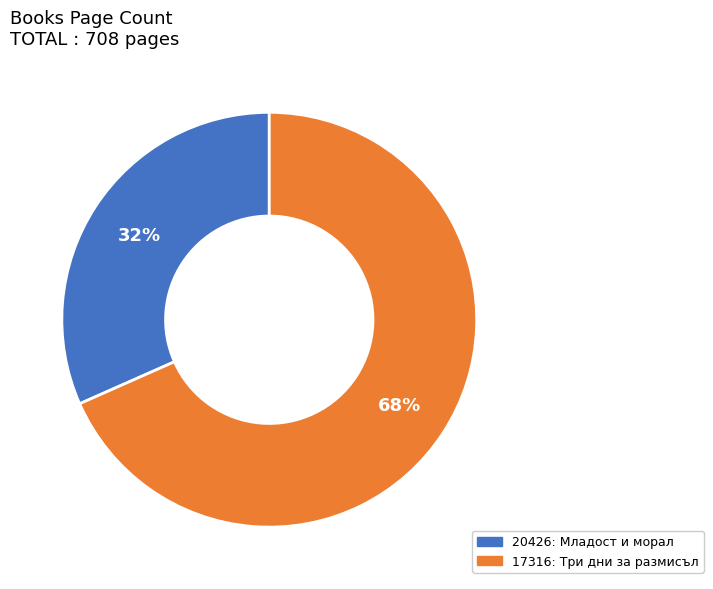

Is there any slice that represents more than half of the pie?

Yes